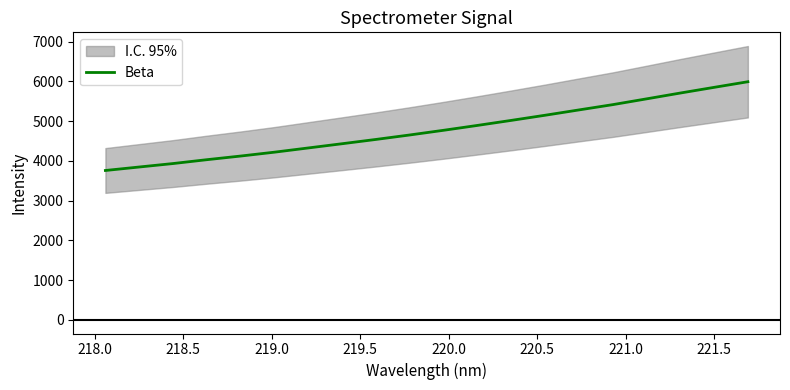

What is the highest value of the Beta series?

5994.1